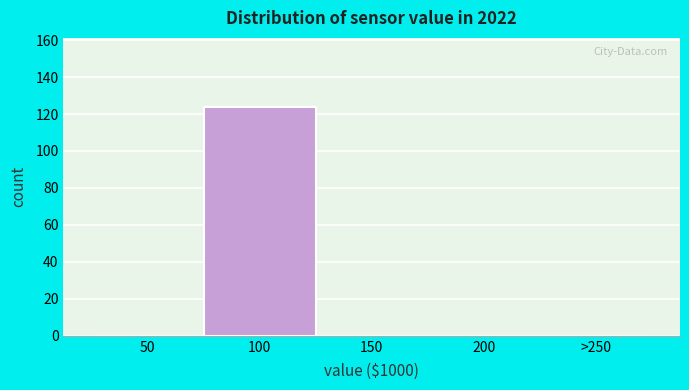

Reading left to right, list all the values displayed in this chart.

50=0	100=124	150=0	200=0	>250=0